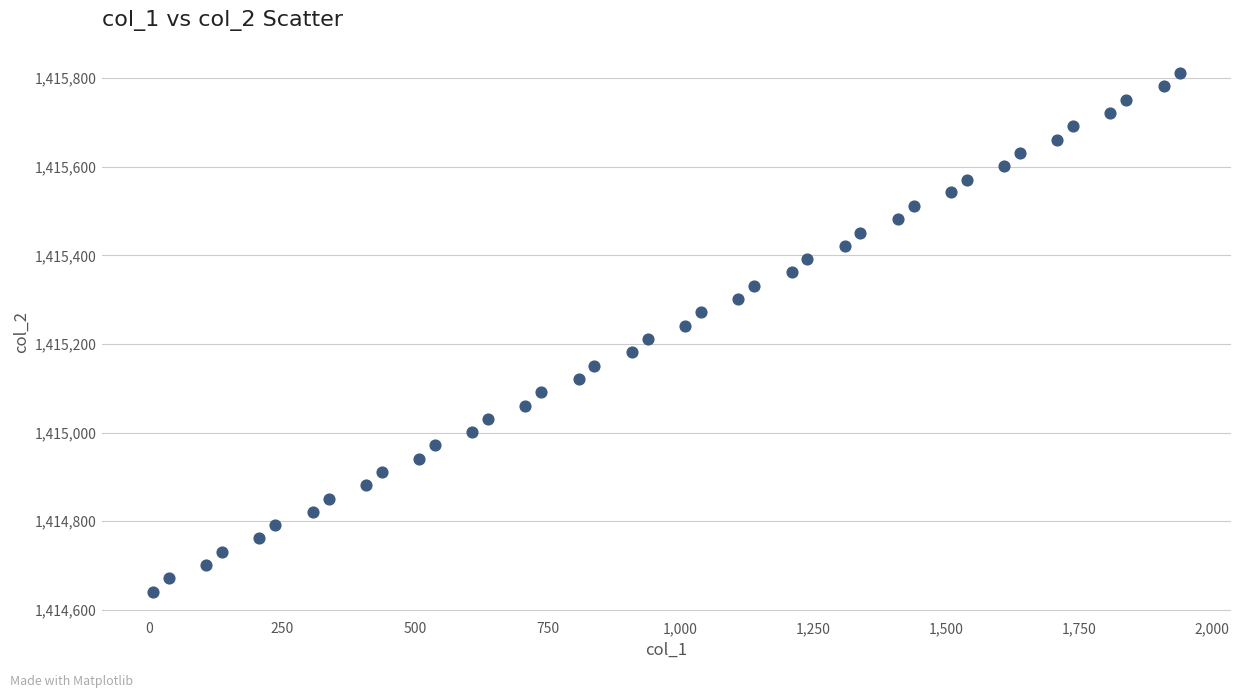

What is the range of X values (max minus min)?

1931